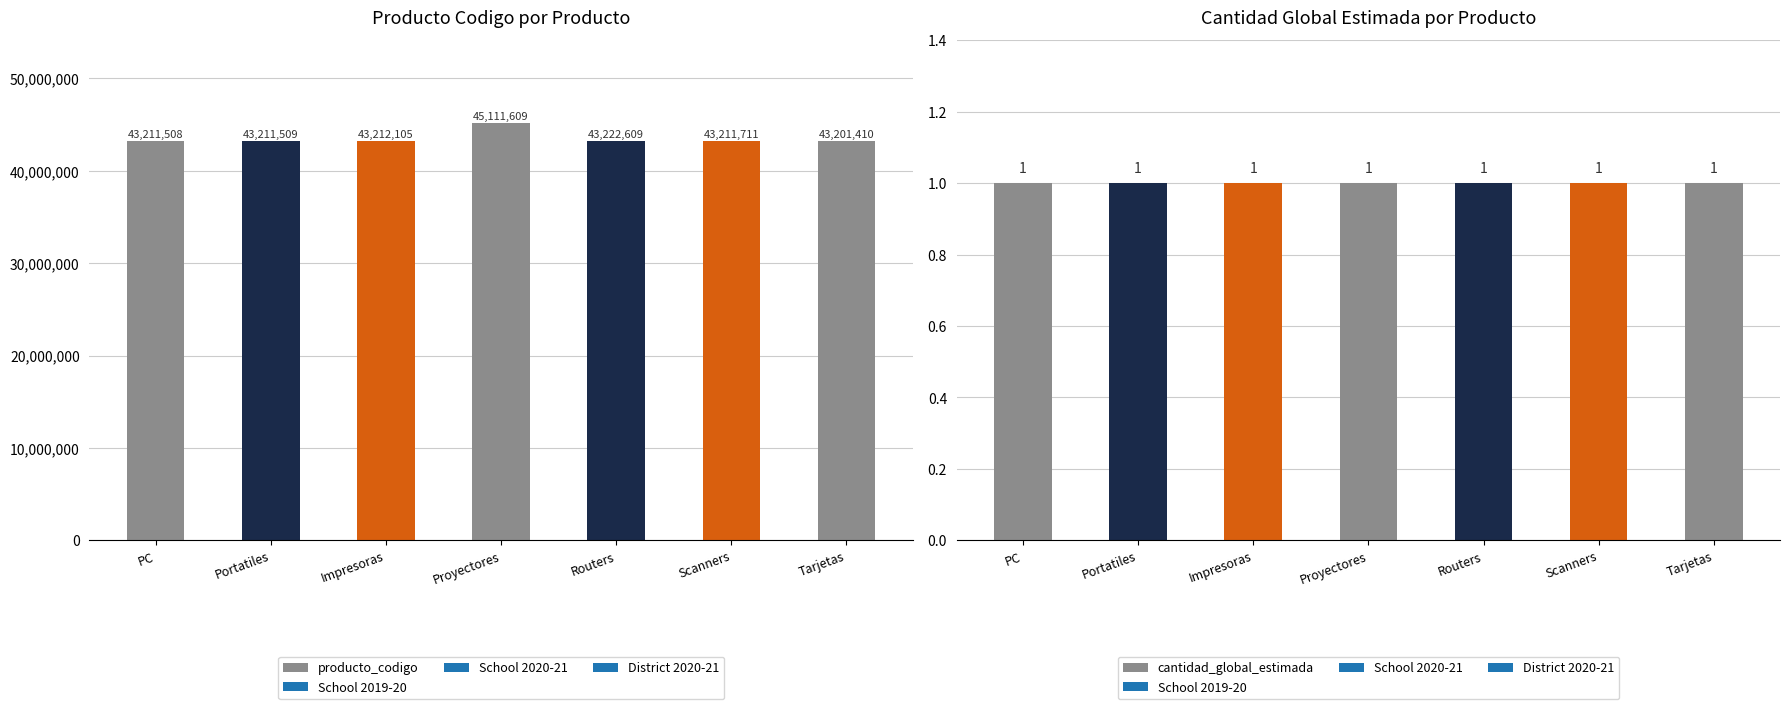

How many values in the producto_codigo series are below 43211711?

3